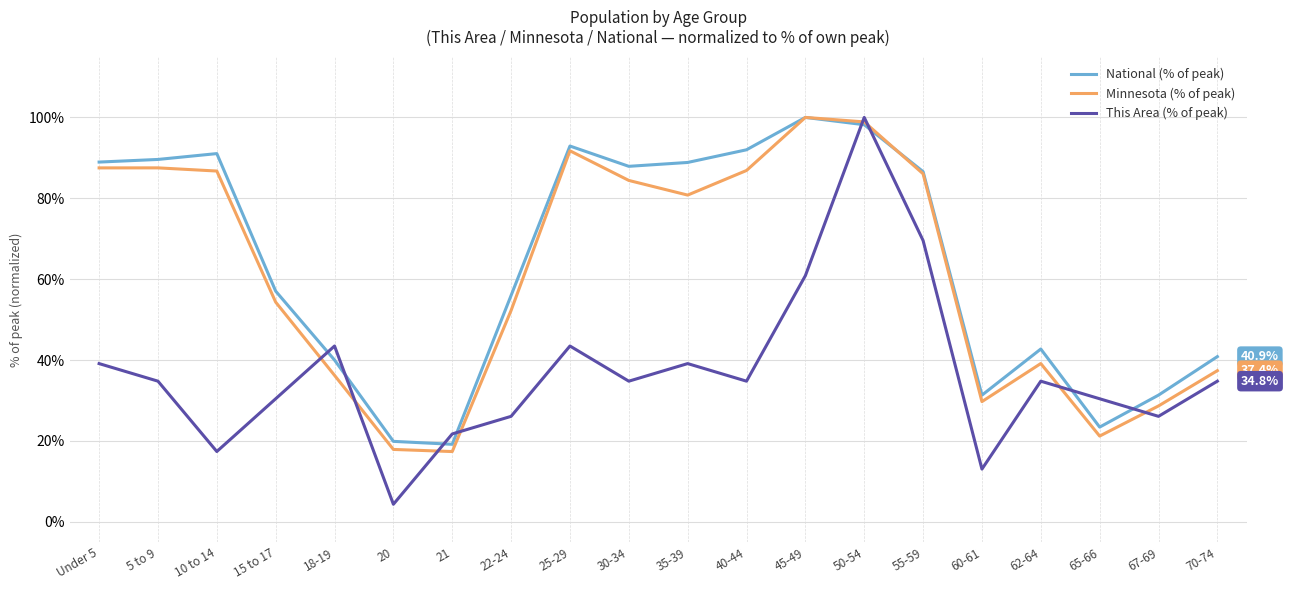

Which series has the widest spread of values?

This Area (% of peak)